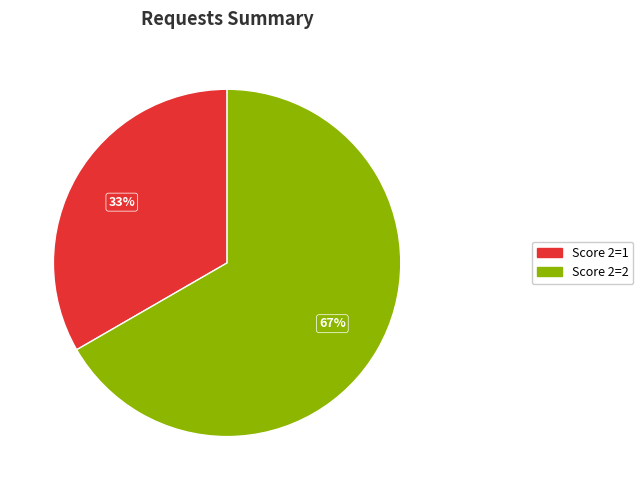

Is there a majority slice in this chart?

Yes